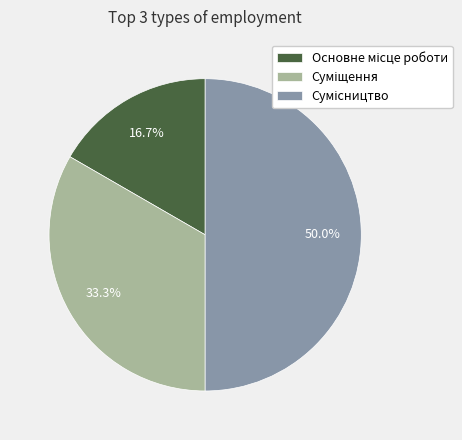

Does Основне місце роботи account for over 50% of the chart?

No